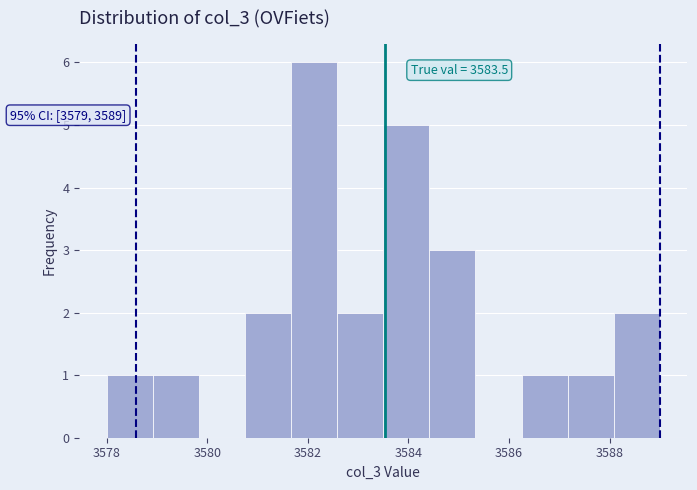

Which range on the x-axis has the tallest bar?

3581.6 to 3582.6